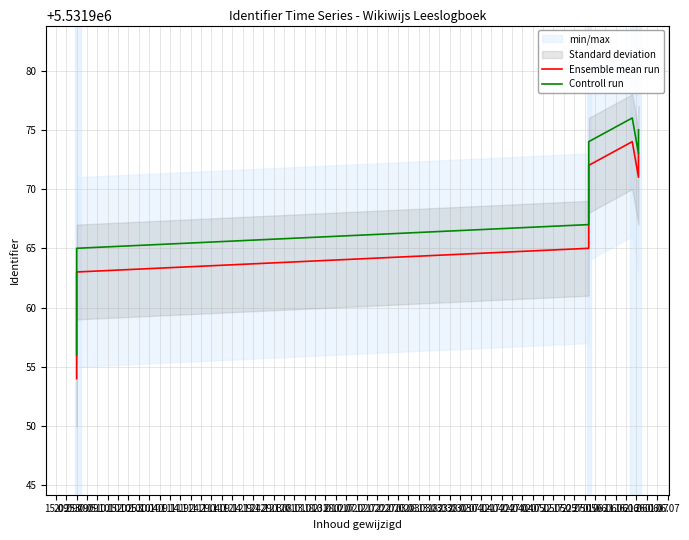

How many data points in Ensemble mean run are less than 5531967?

7